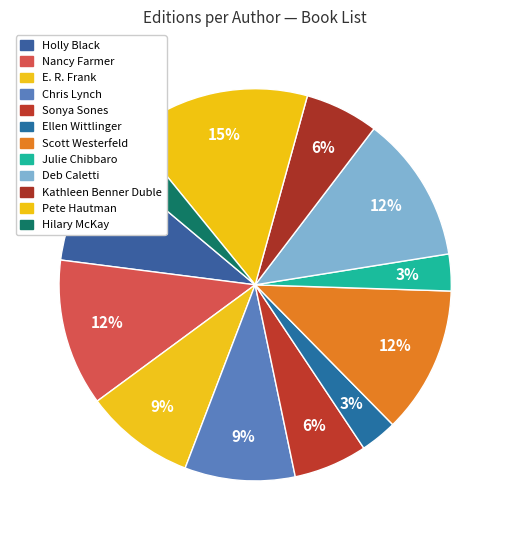

How many segments does this pie chart have?

12